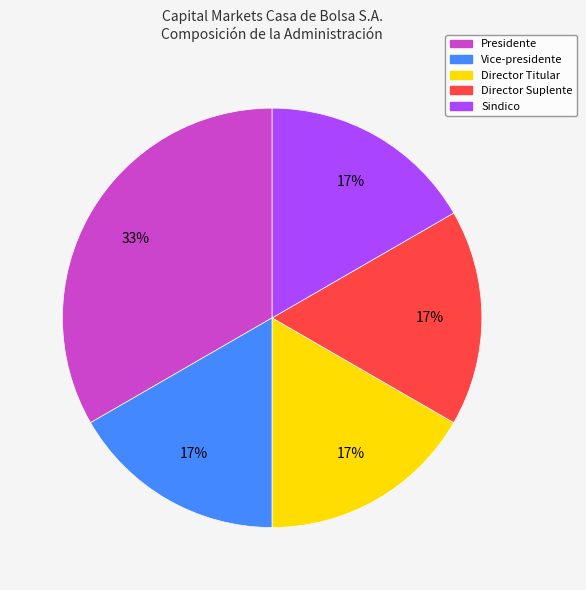

Is the sum of Sindico and Director Suplente greater than half?

No